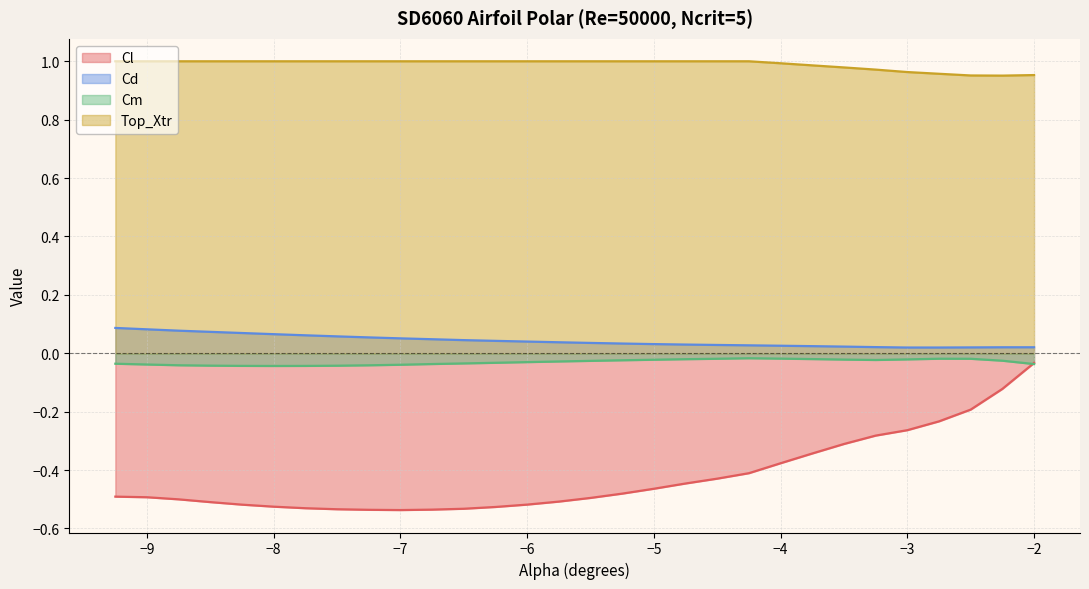

Does the chart display data point markers on the line(s)?

No